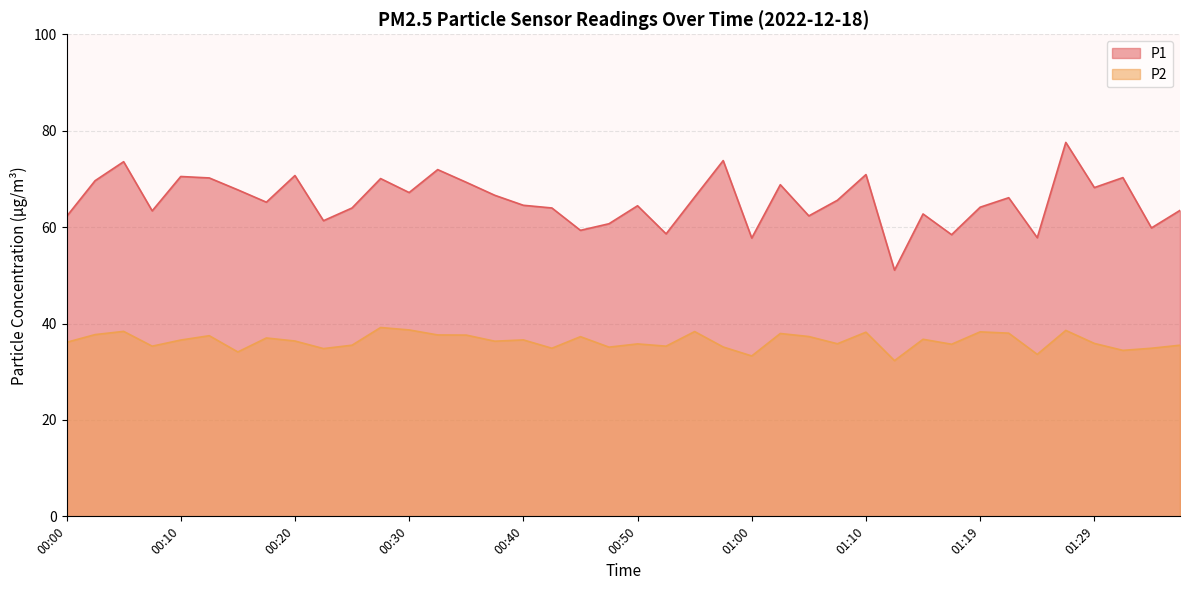

Reading left to right, what are all the values shown in this chart?

P1: 62.2	69.6	73.6	63.4	70.5	70.2	67.7	65.2	70.7	61.3	64.0	70.1	67.2	71.9	69.3	66.6	64.5	64.0	59.3	60.7	64.4	58.6	66.2	73.8	57.7	68.8	62.3	65.6	70.9	51.1	62.7	58.4	64.1	66.1	57.8	77.6	68.2	70.3	59.8	63.5
P2: 36.1	37.7	38.4	35.3	36.6	37.5	34.1	37.0	36.4	34.8	35.5	39.2	38.7	37.6	37.6	36.3	36.6	34.9	37.3	35.1	35.8	35.3	38.3	35.1	33.3	37.9	37.3	35.8	38.2	32.3	36.7	35.7	38.3	38.0	33.6	38.6	35.9	34.4	34.9	35.5